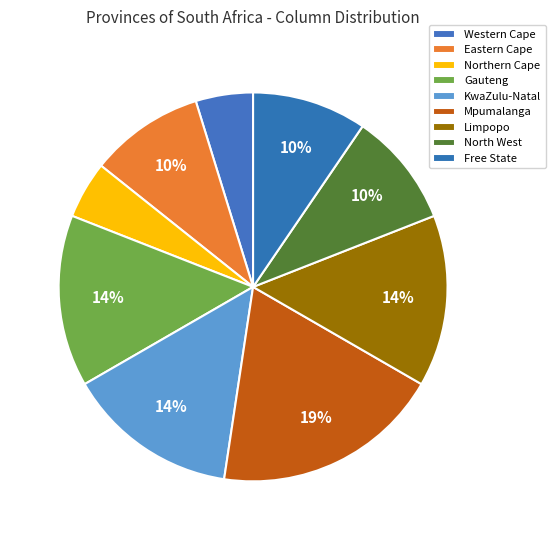

To the nearest percent, what is the average slice percentage?

11%